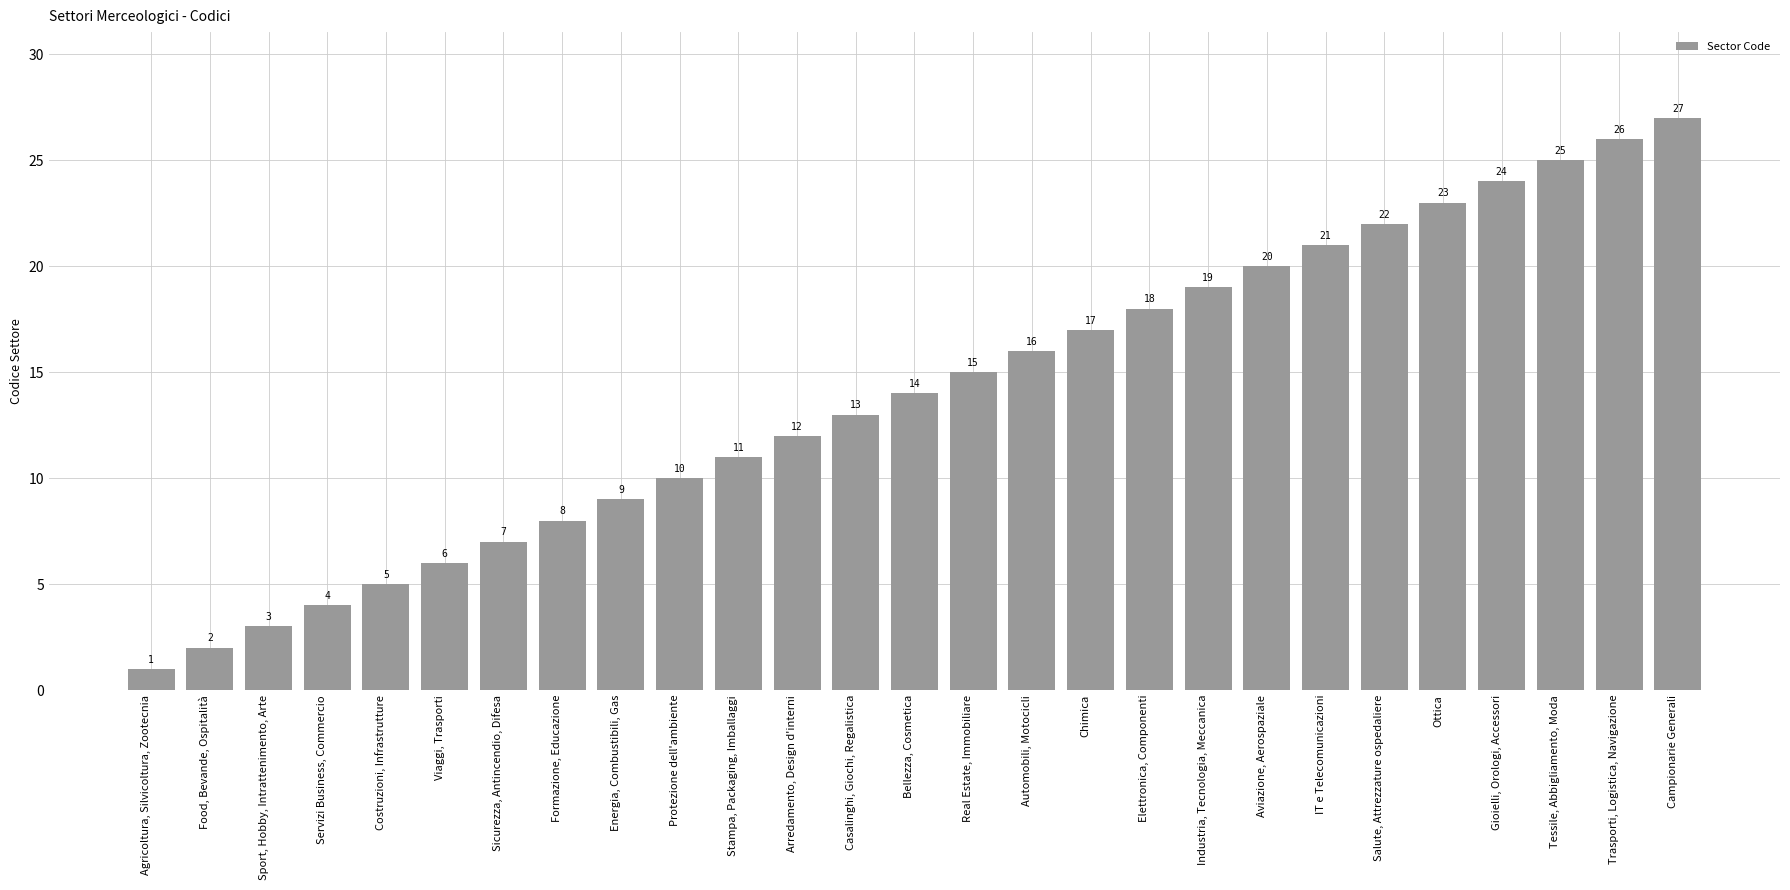

How many data points are less than 14?

13